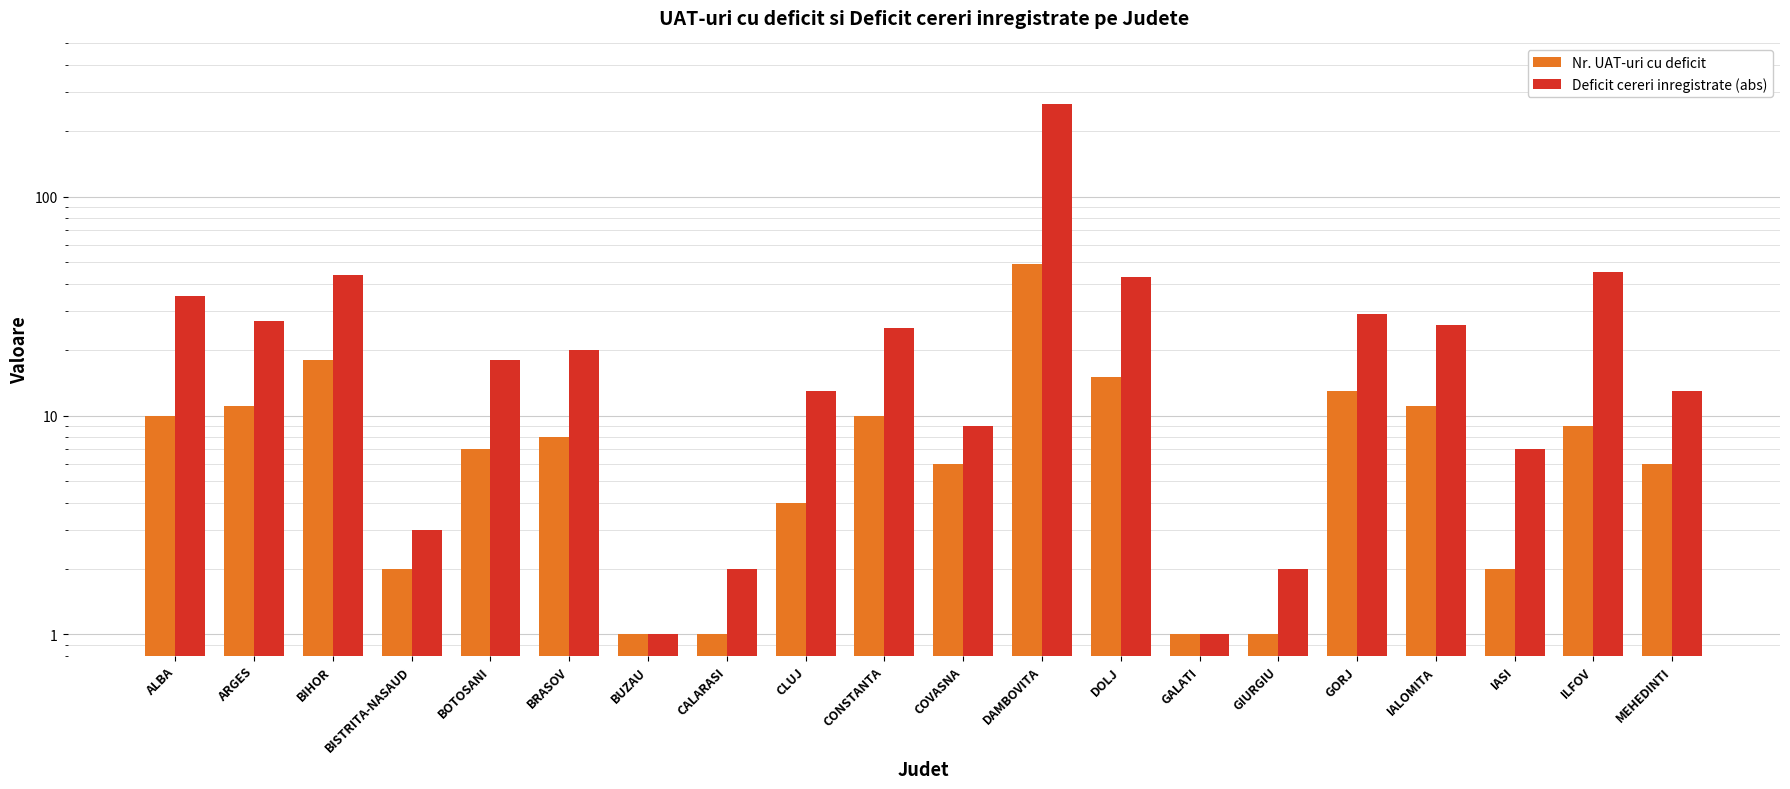

The value of Deficit cereri inregistrate (abs) at BIHOR is 61. True or false?

False